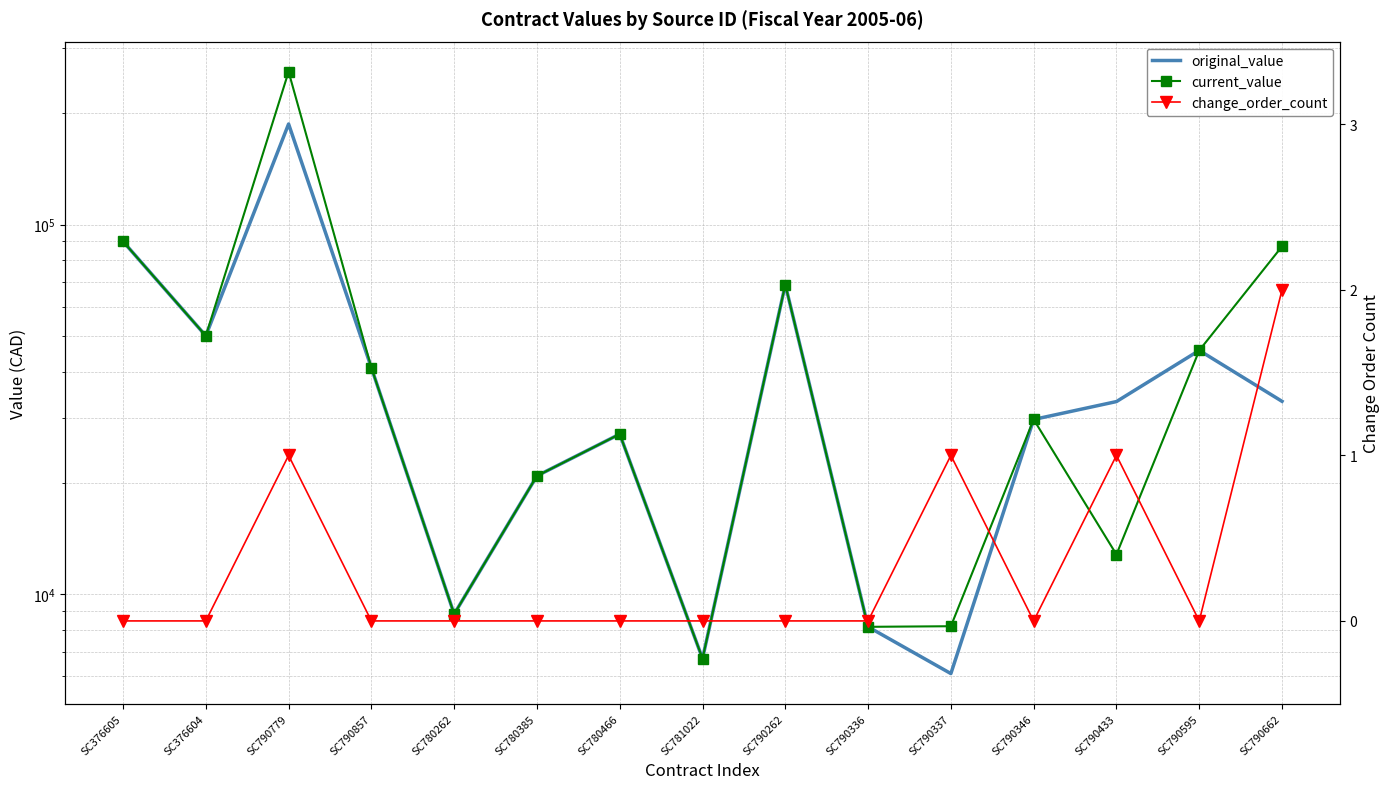

The value of original_value at SC790433 is 46472.9. True or false?

False